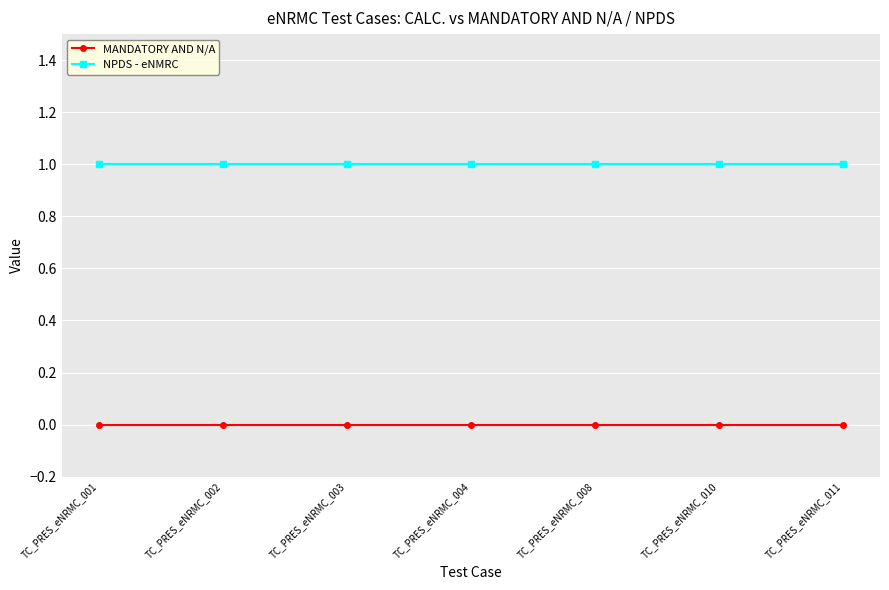

Is it true that NPDS - eNMRC equals 2 at TC_PRES_eNRMC_008?

False